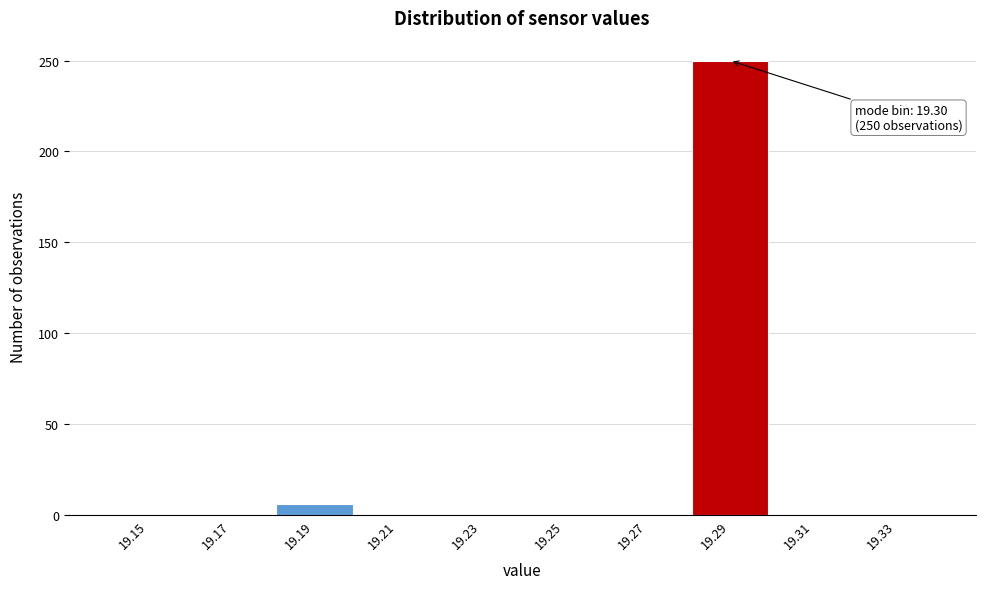

Reading left to right, transcribe all the data shown in this chart.

19.15=0	19.17=0	19.19=6	19.21=0	19.23=0	19.25=0	19.27=0	19.29=250	19.31=0	19.33=0